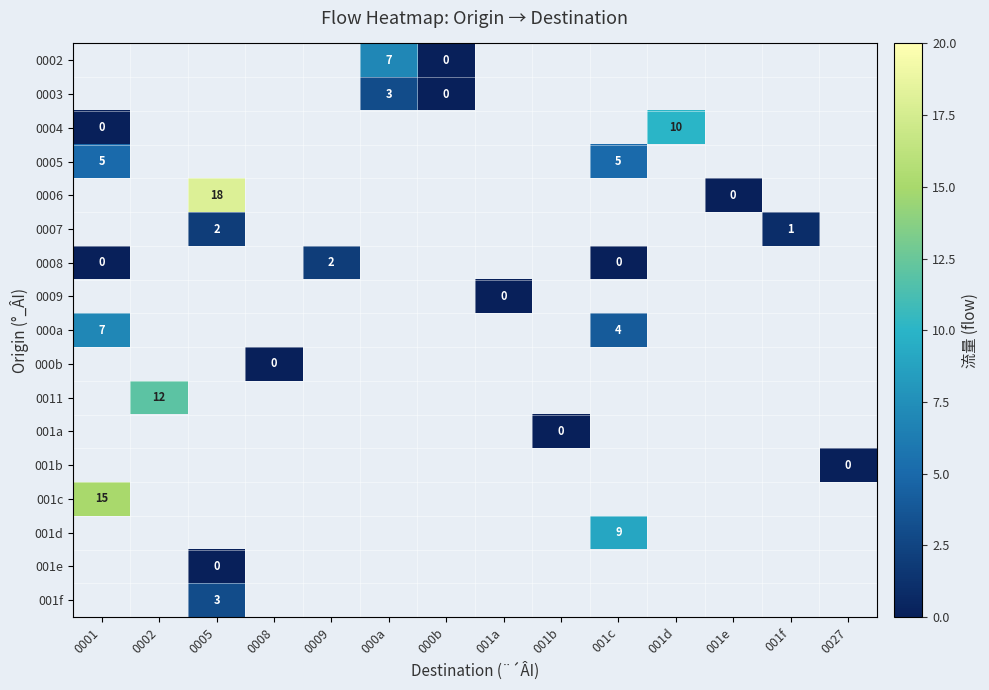

Between 000b and 0001, which is larger?

0001